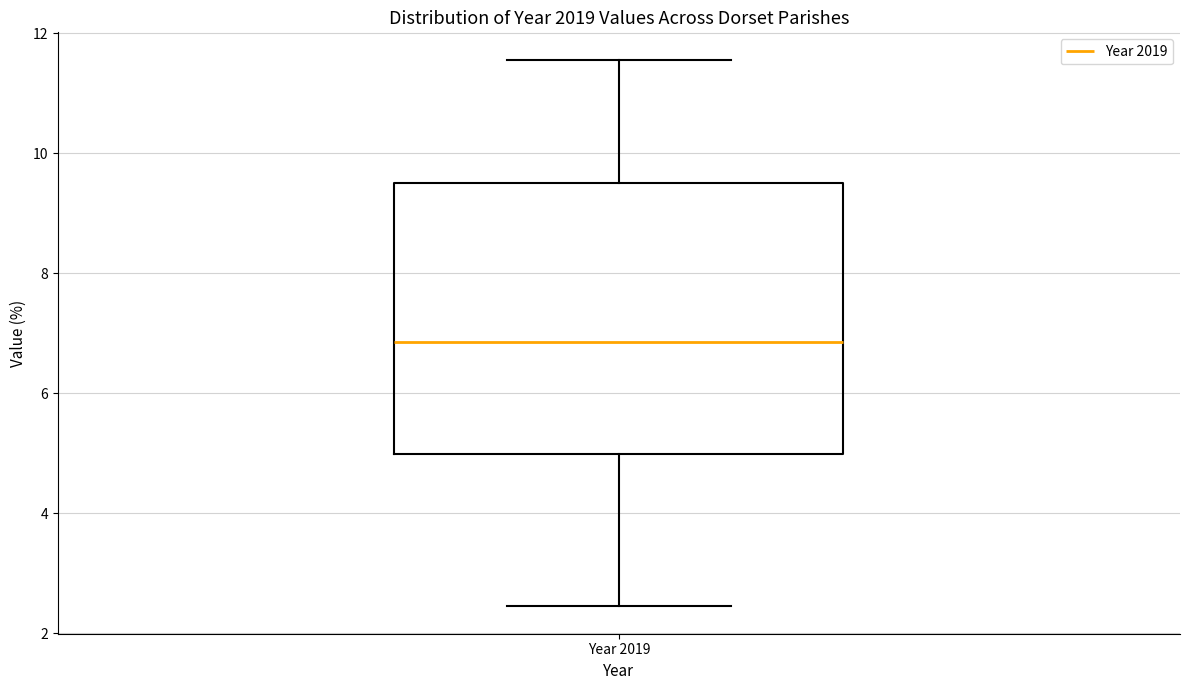

Transcribe this box plot: give where the median line is, the range the box spans, and where the two whiskers end, as read against the y-axis. The values are not printed on the chart, so give them approximately, as read against the axis.

median 6.8, box 5.0 to 9.6, whiskers 2.4 to 11.6